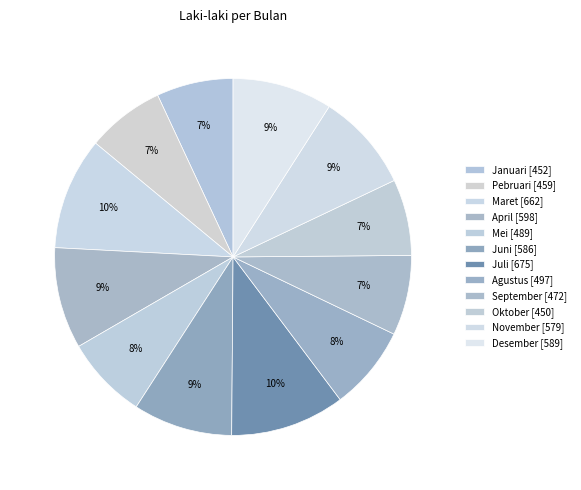

How much of the chart is everything except Januari?

93.1%